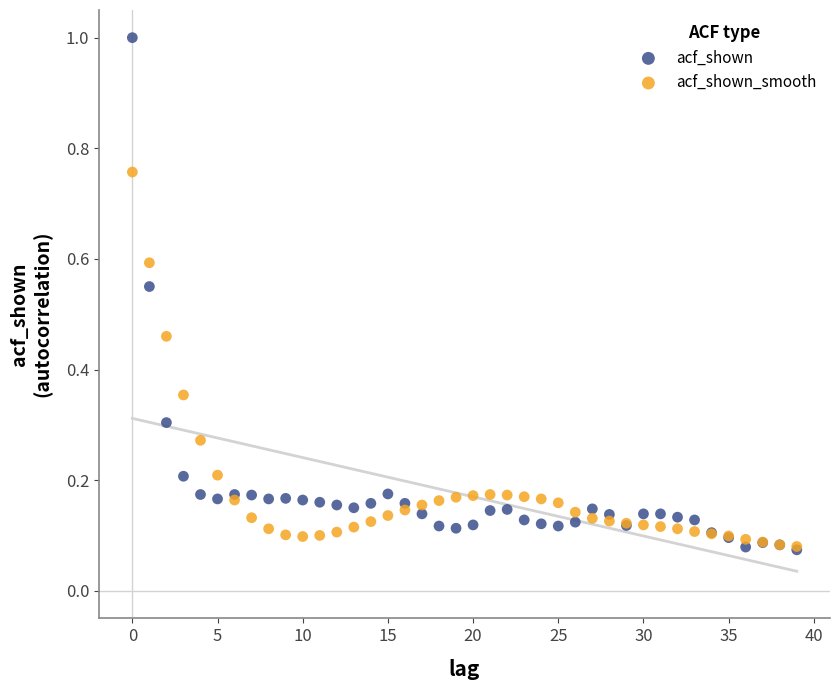

Which series has the widest spread of Y values?

acf_shown